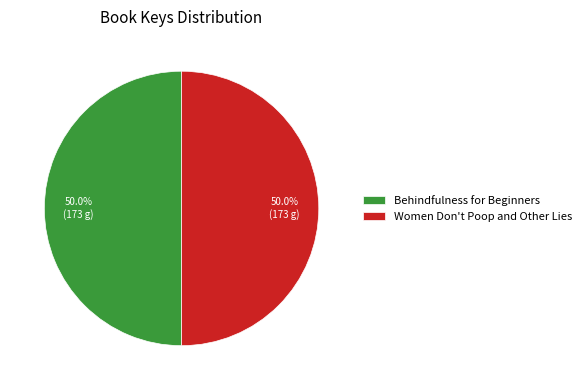

Count the number of slices in the pie.

2